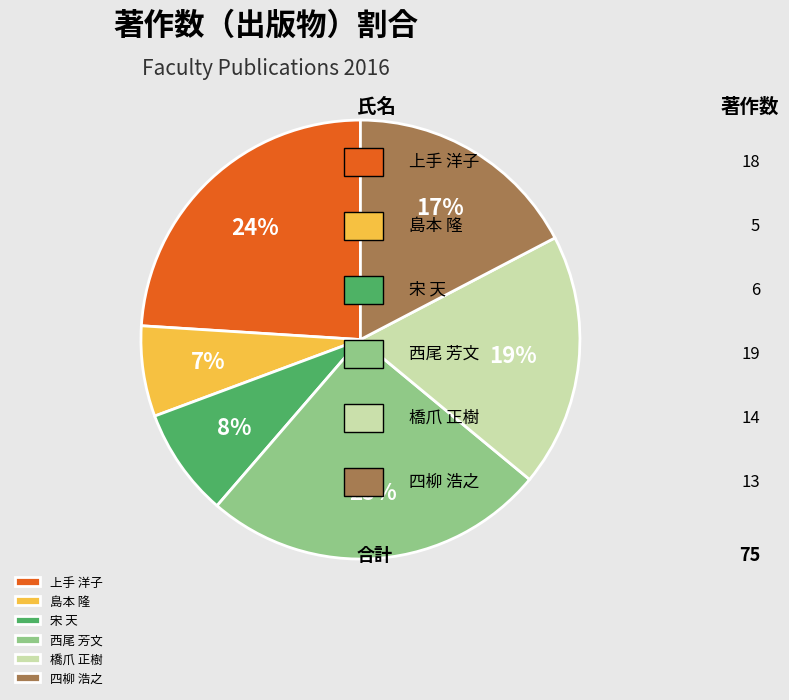

To the nearest percent, what portion does 宋 天 represent?

8%